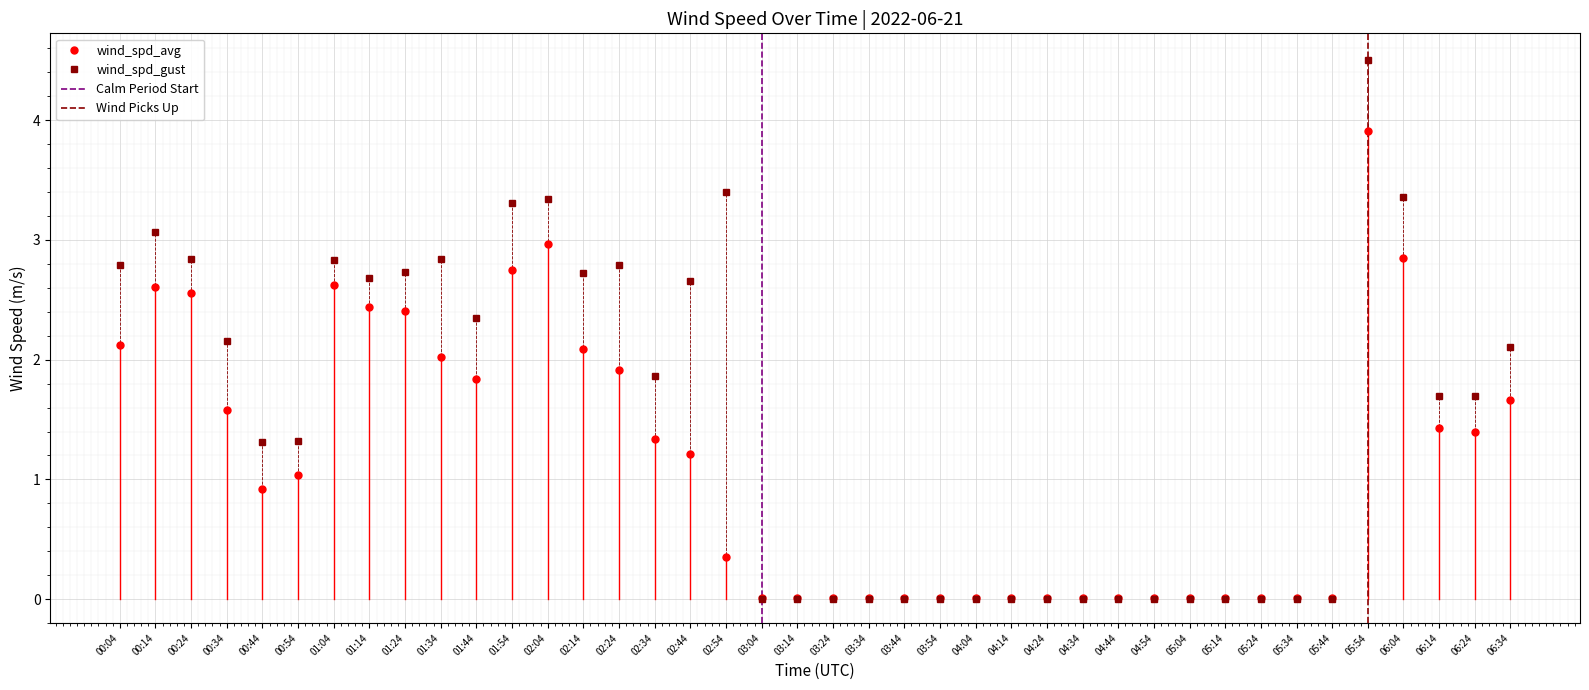

How many data points does each series have?

40